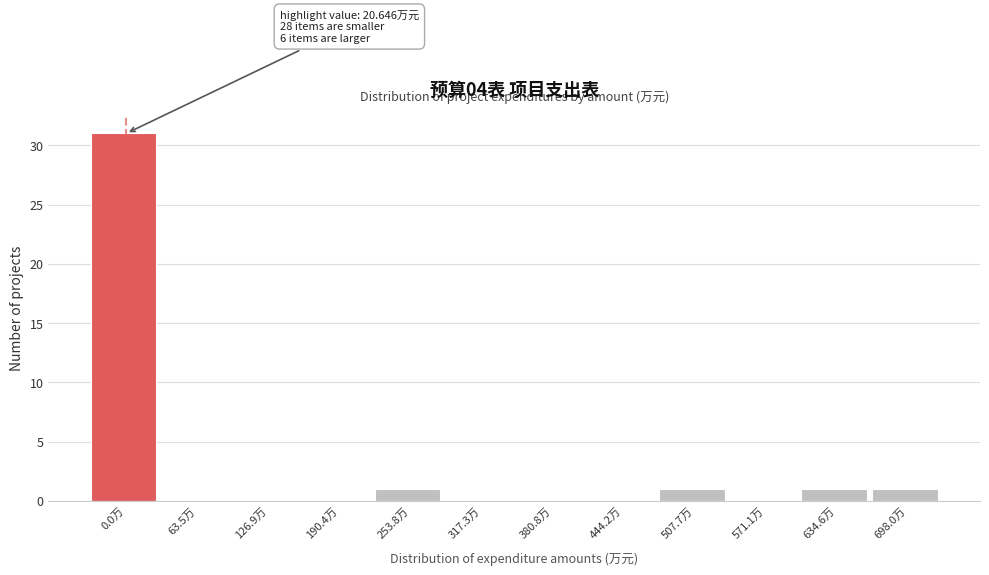

Reading left to right, extract all data points from this chart.

0.0万=31	63.5万=0	126.9万=0	190.4万=0	253.8万=1	317.3万=0	380.8万=0	444.2万=0	507.7万=1	571.1万=0	634.6万=1	698.0万=1